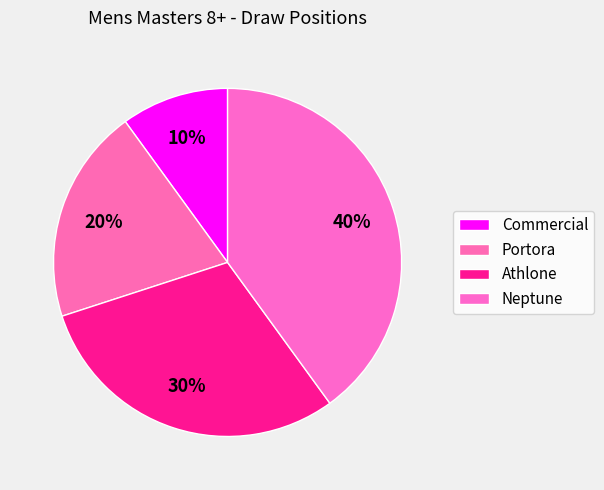

Which slice is the smallest?

Commercial